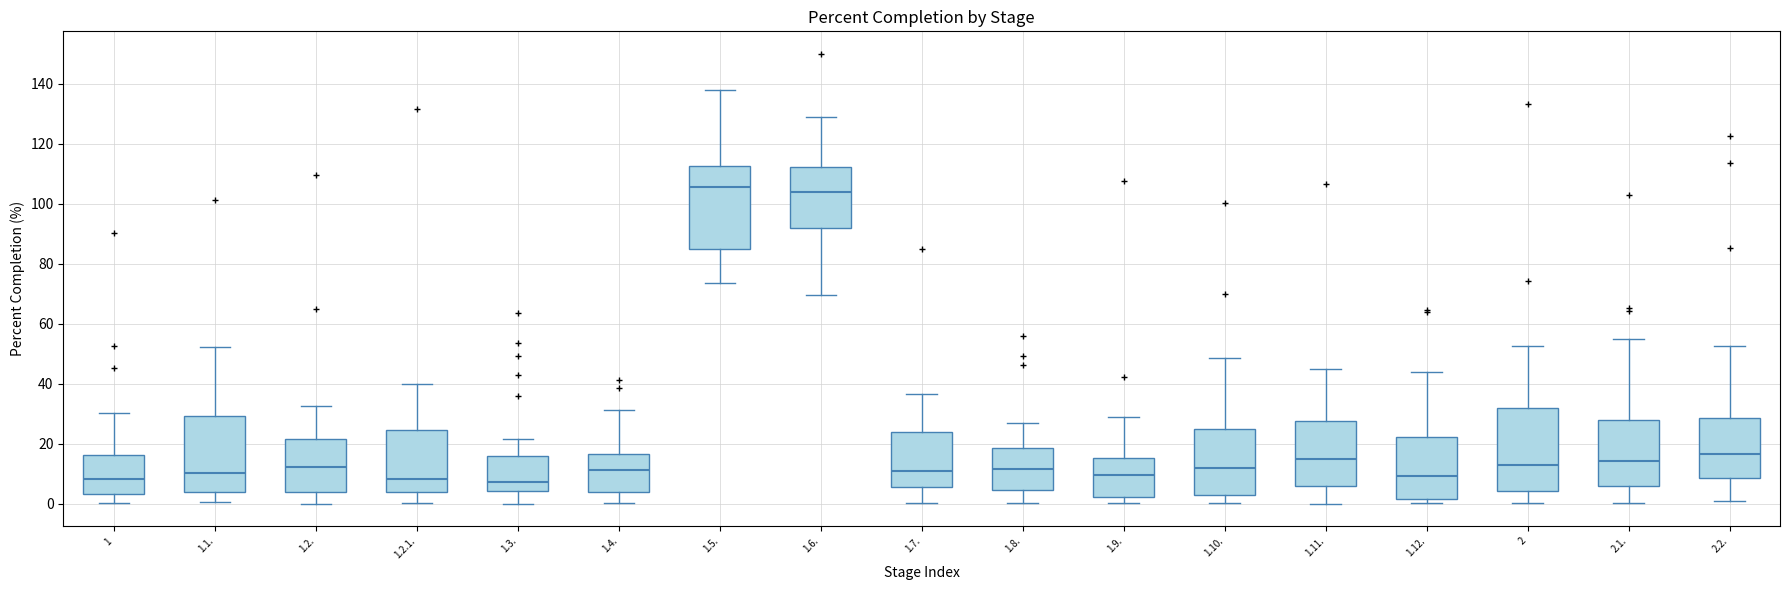

Reading left to right, transcribe this box plot: for each box, give where its median line is, the range the box spans, and where its two whiskers end, as read against the y-axis. The values are not printed on the chart, so give them approximately, as read against the axis.

1: median 8, box 4 to 16, whiskers 0 to 30
1.1.: median 10, box 4 to 30, whiskers 0 to 52
1.2.: median 12, box 4 to 22, whiskers 0 to 32
1.2.1.: median 8, box 4 to 24, whiskers 0 to 40
1.3.: median 8, box 4 to 16, whiskers 0 to 22
1.4.: median 12, box 4 to 16, whiskers 0 to 32
1.5.: median 106, box 86 to 112, whiskers 74 to 138
1.6.: median 104, box 92 to 112, whiskers 70 to 130
1.7.: median 12, box 6 to 24, whiskers 0 to 36
1.8.: median 12, box 4 to 18, whiskers 0 to 28
1.9.: median 10, box 2 to 16, whiskers 0 to 30
1.10.: median 12, box 4 to 24, whiskers 0 to 48
1.11.: median 14, box 6 to 28, whiskers 0 to 46
1.12.: median 10, box 2 to 22, whiskers 0 to 44
2: median 14, box 4 to 32, whiskers 0 to 52
2.1.: median 14, box 6 to 28, whiskers 0 to 54
2.2.: median 16, box 8 to 28, whiskers 0 to 52